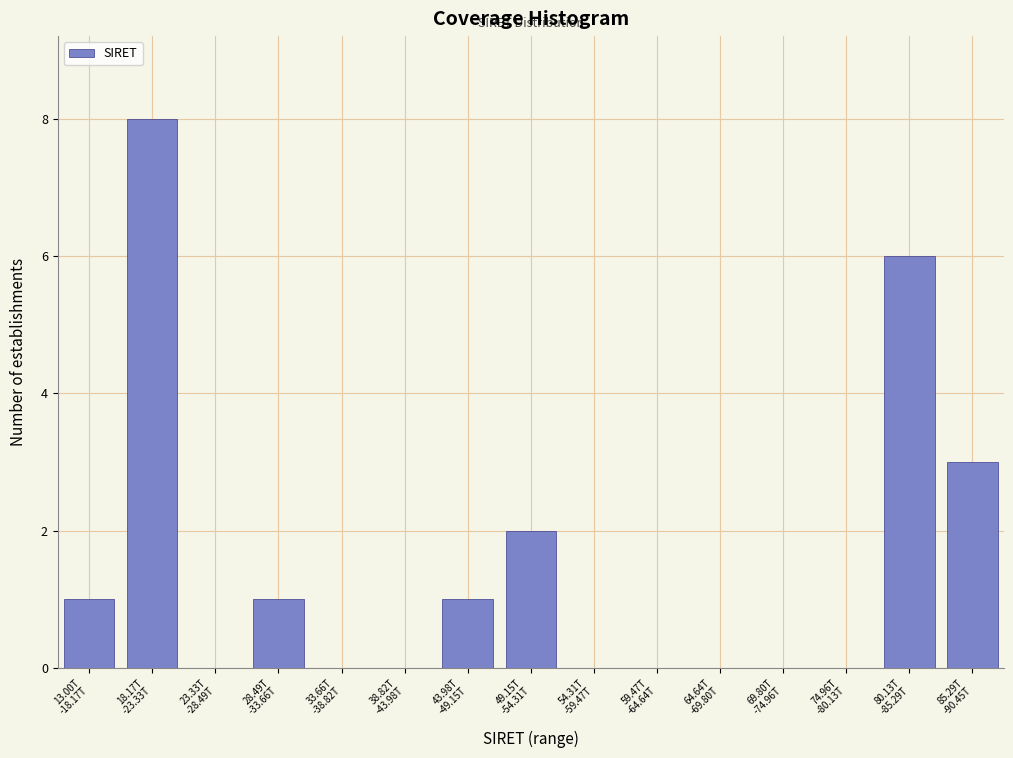

What is the sum of all values?

22